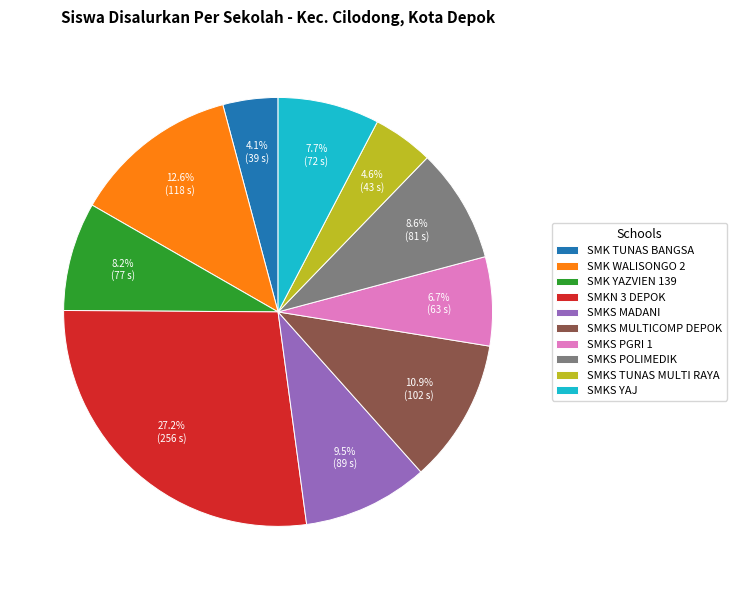

What percentage is the SMK WALISONGO 2 slice, to the nearest percent?

13%